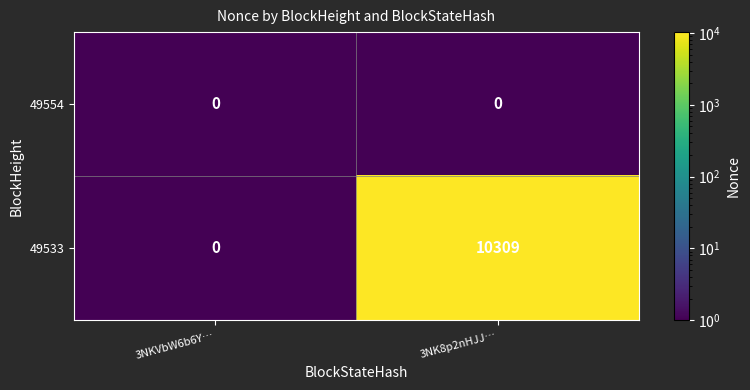

Which category has the highest value in the 49533 series?

3NK8p2nHJJ…